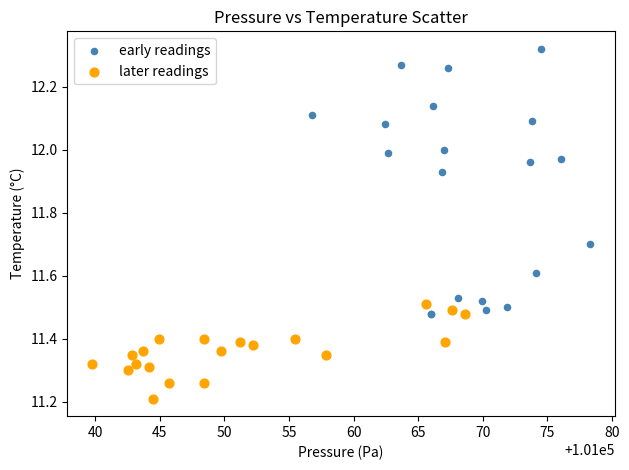

Which series contains the highest Y value?

early readings